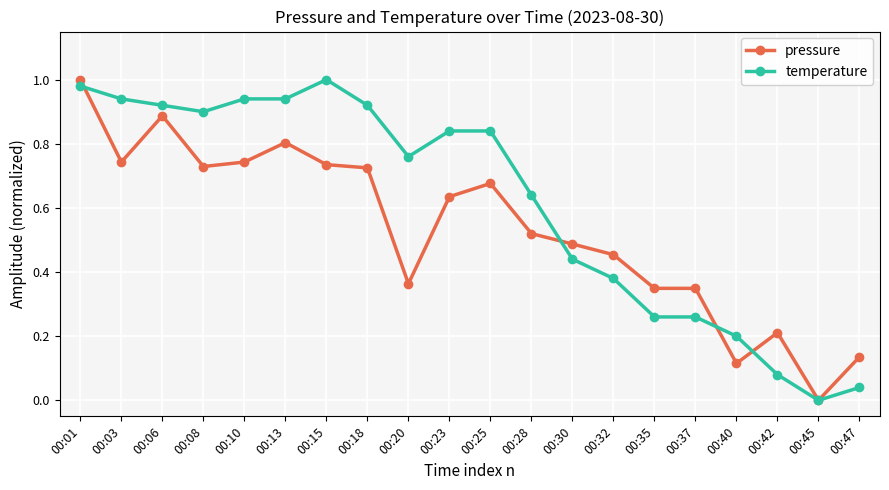

Is the value of pressure at 00:06 greater than the value of temperature at 00:25?

Yes